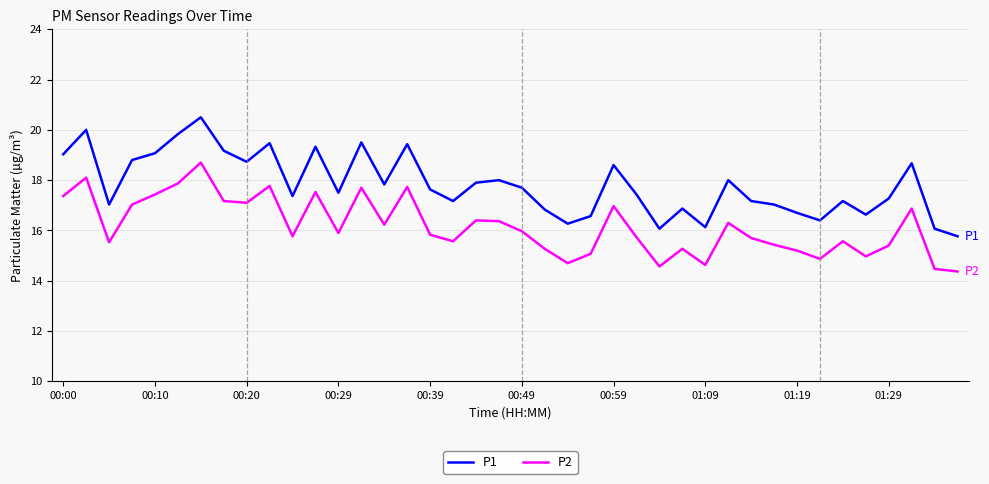

Which series has the largest total across all categories?

P1